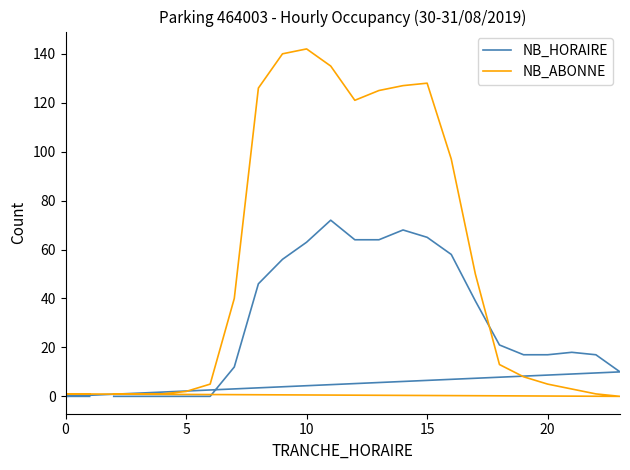

What is the spread (max minus min) of values at 20?

5